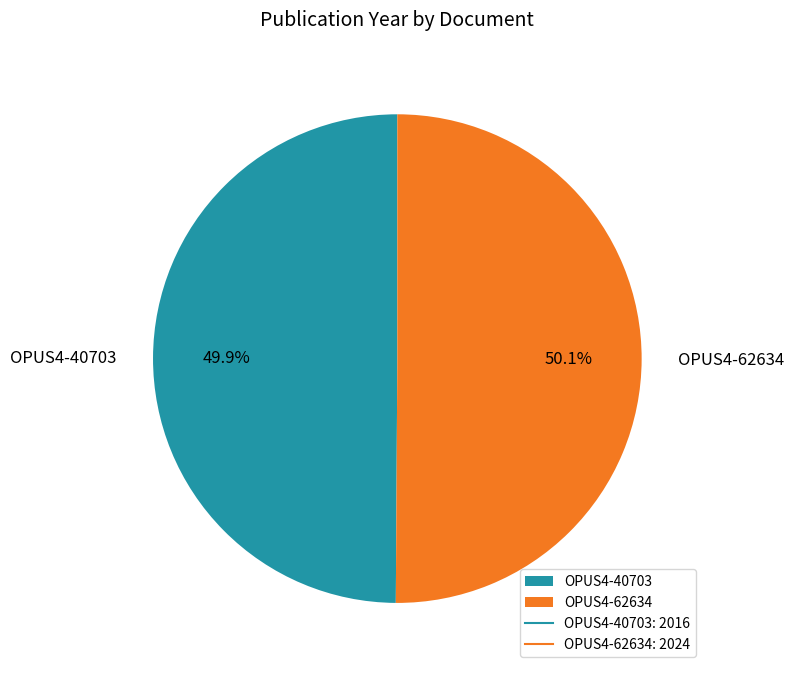

What percentage is the OPUS4-62634 slice, to the nearest percent?

50%